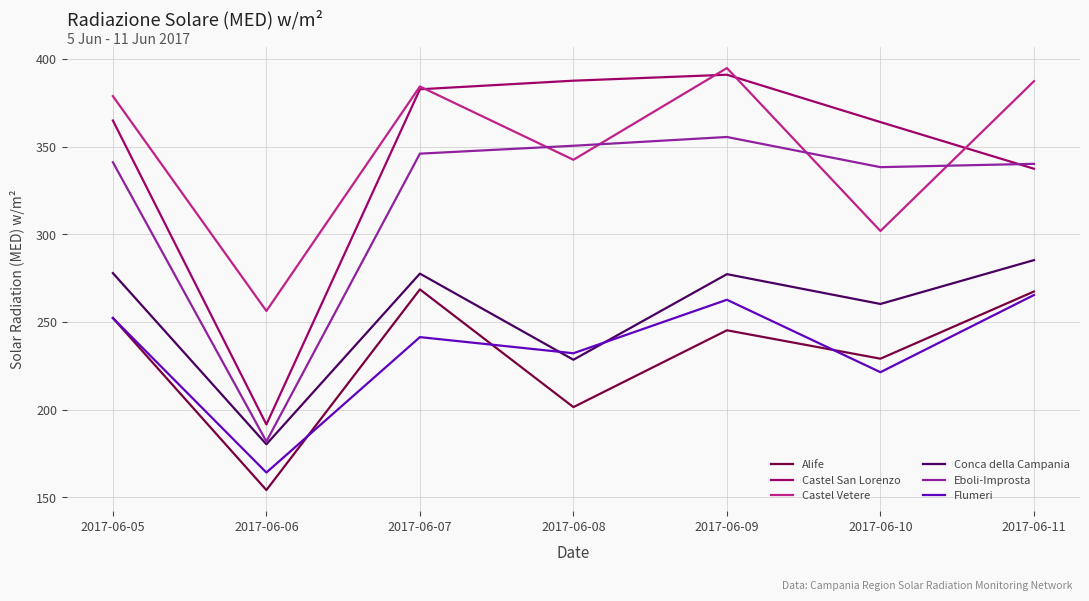

True or false: Alife and Castel Vetere cross at least once.

False